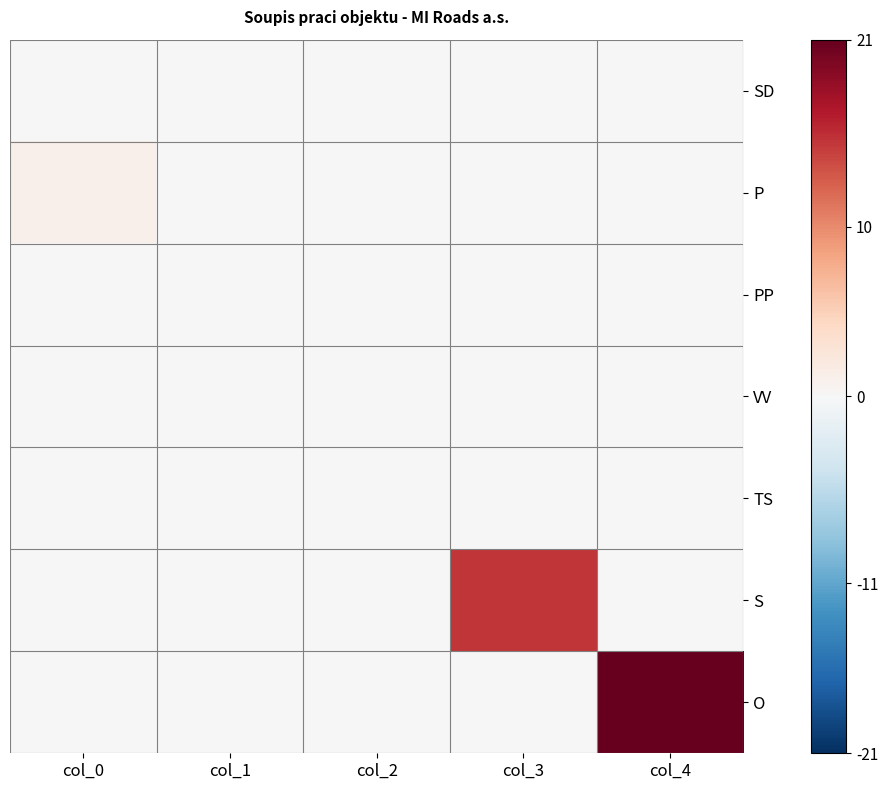

List the series in order of their peak value, lowest first.

SD, PP, VV, TS, P, S, O